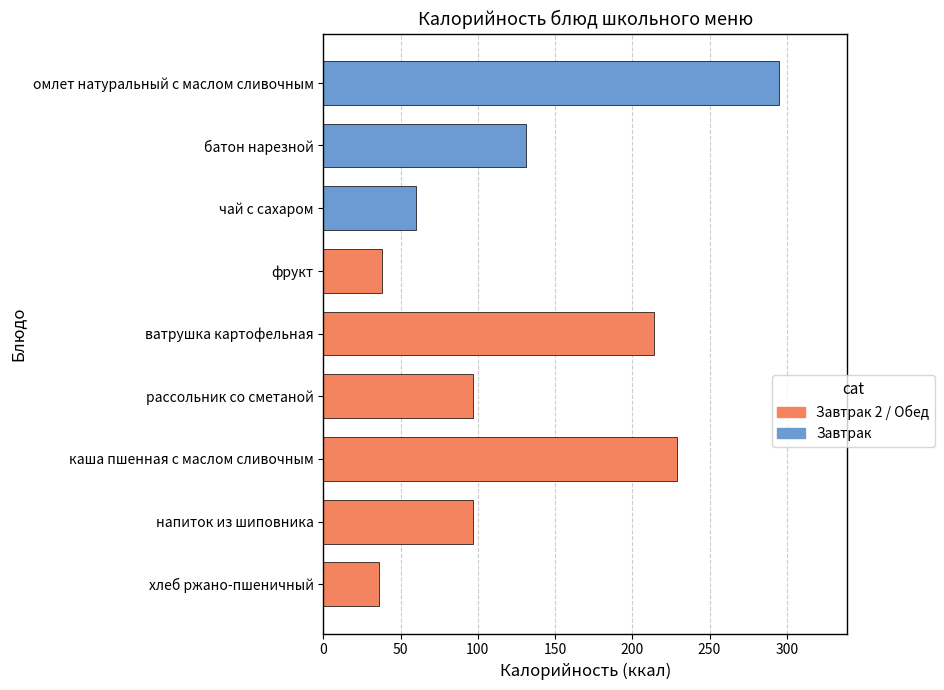

Is it true that the value at ватрушка картофельная is 214?

True